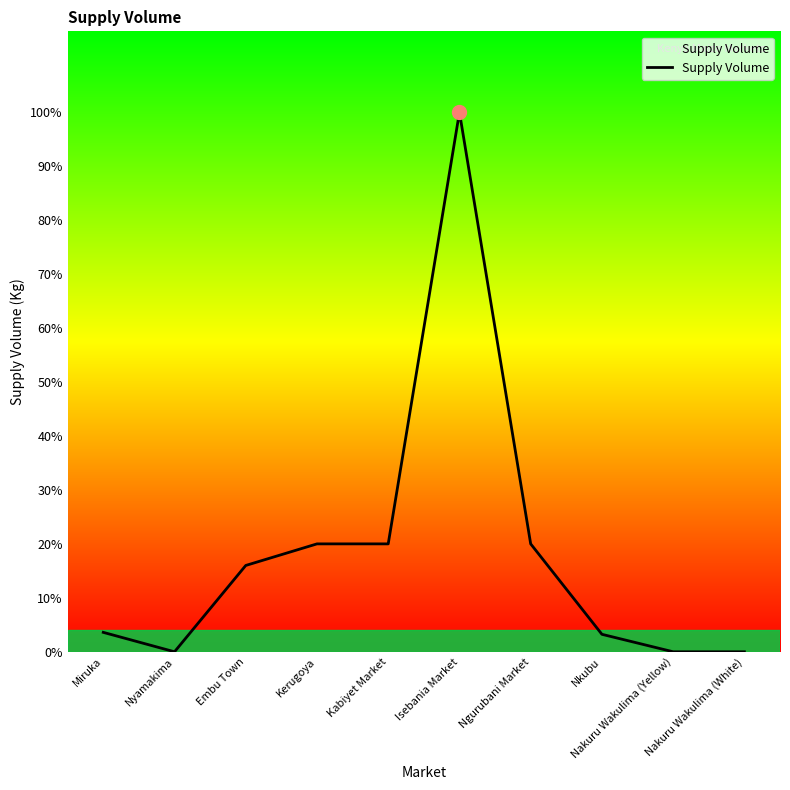

Does the chart have visible grid lines?

No